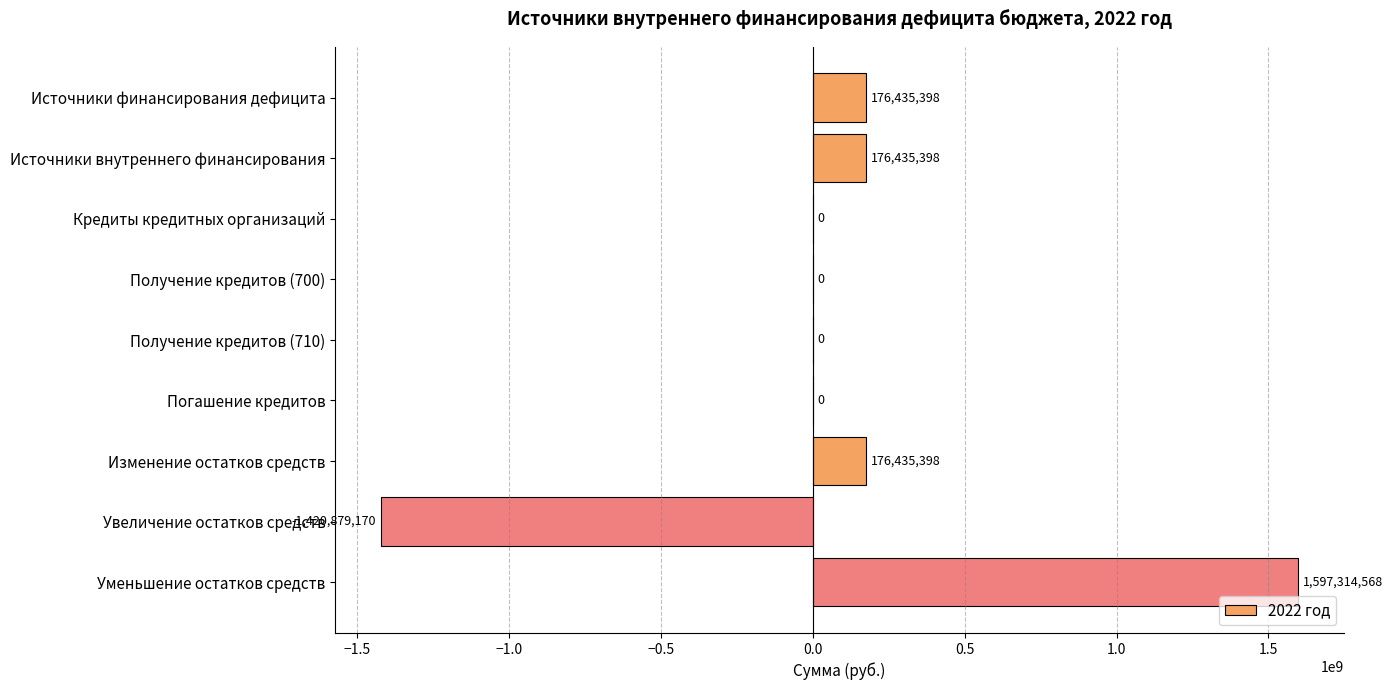

Are the bars horizontal?

Yes